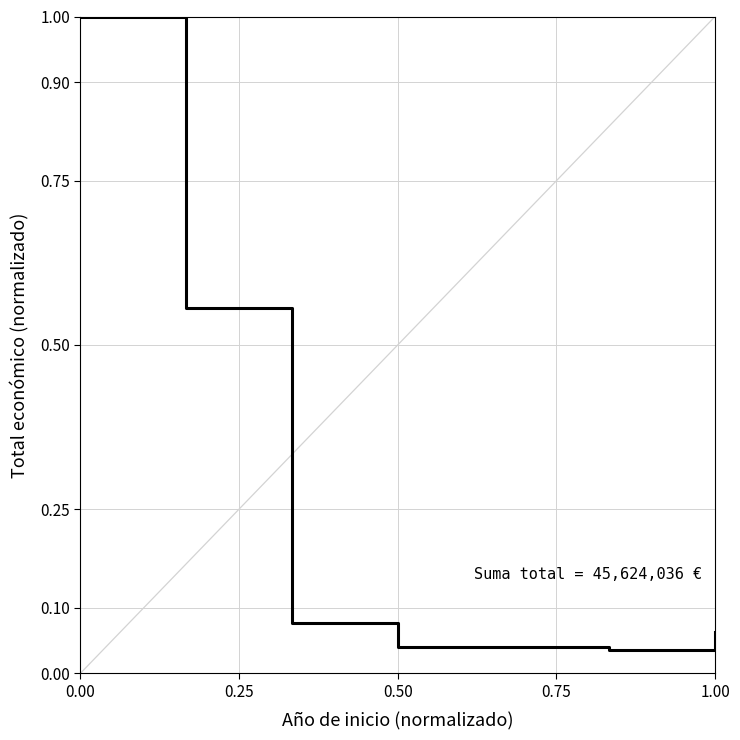

What is the maximum value shown in the chart?

1.0